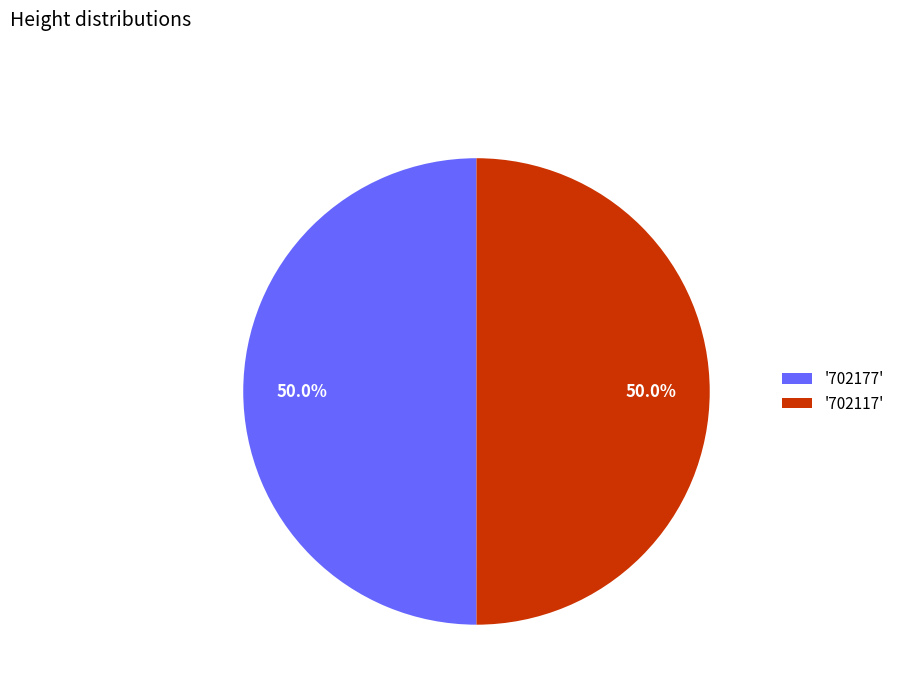

Approximately how many times larger is the value at '702177' compared to '702117'?

1.0